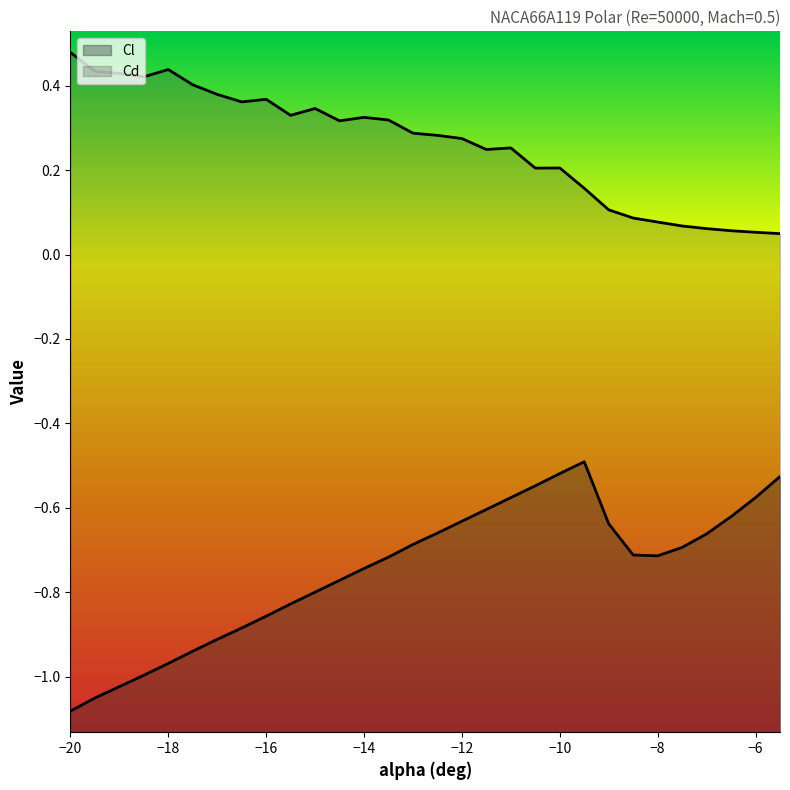

Between -9.5 and -20, which is larger?

-9.5